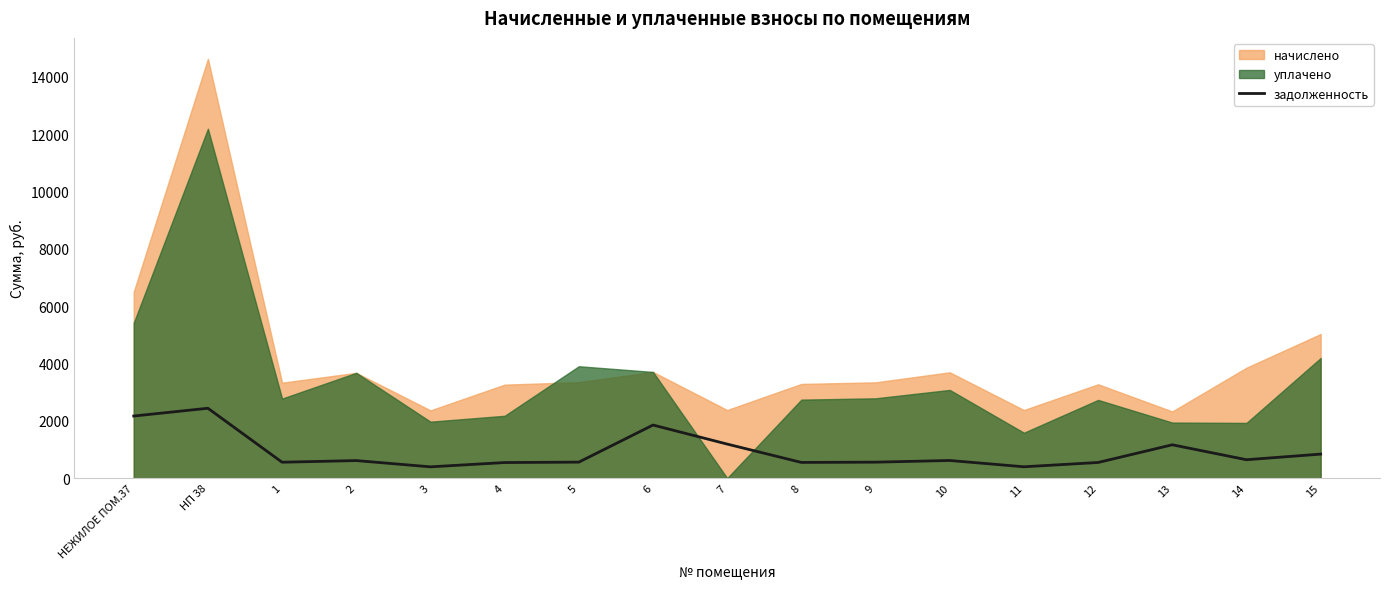

What is the ratio of the value at 7 to the value at 6?

0.6